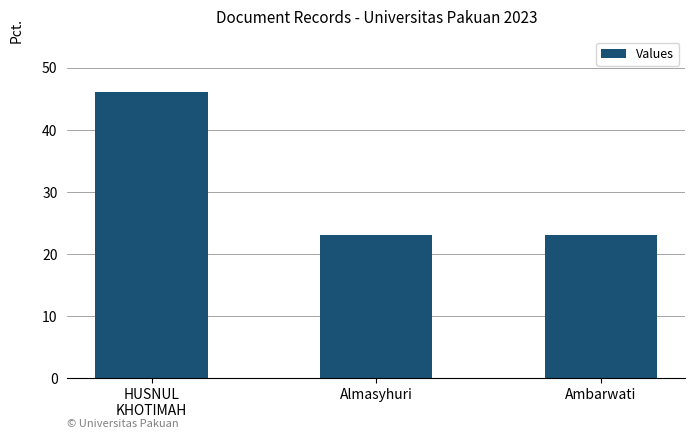

Which category has the highest value across all series?

HUSNUL
KHOTIMAH